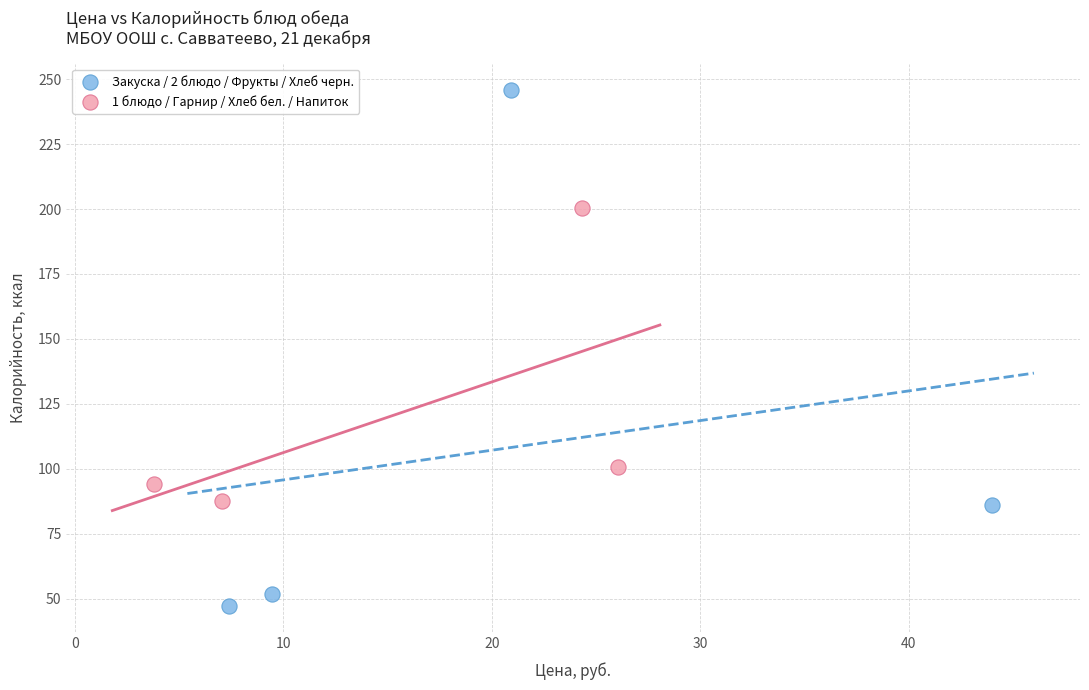

Which series reaches the maximum Y coordinate?

Закуска / 2 блюдо / Фрукты / Хлеб черн.